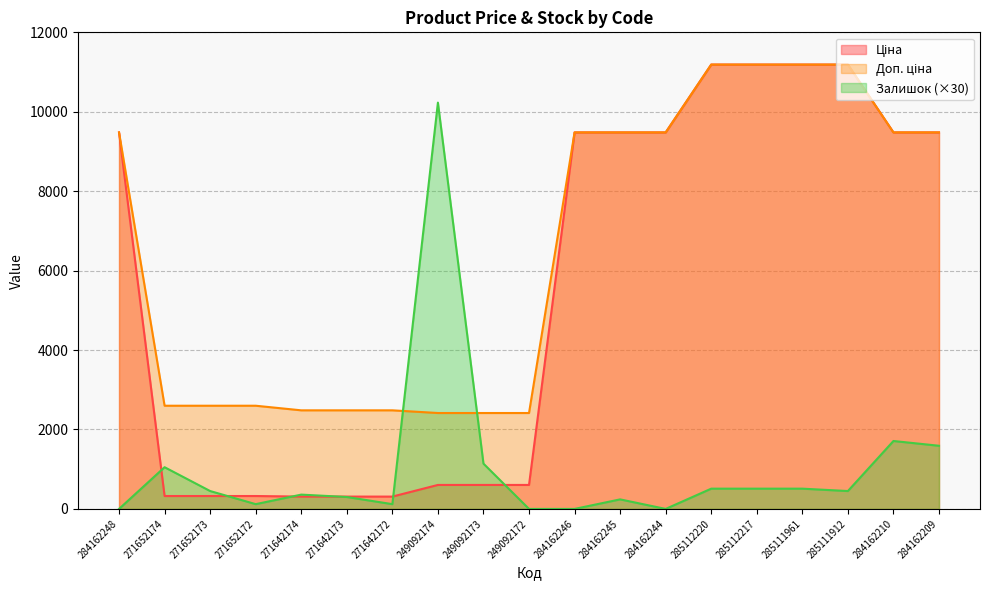

What is the difference between the second highest and second lowest values in the Доп. ціна series?

8773.3